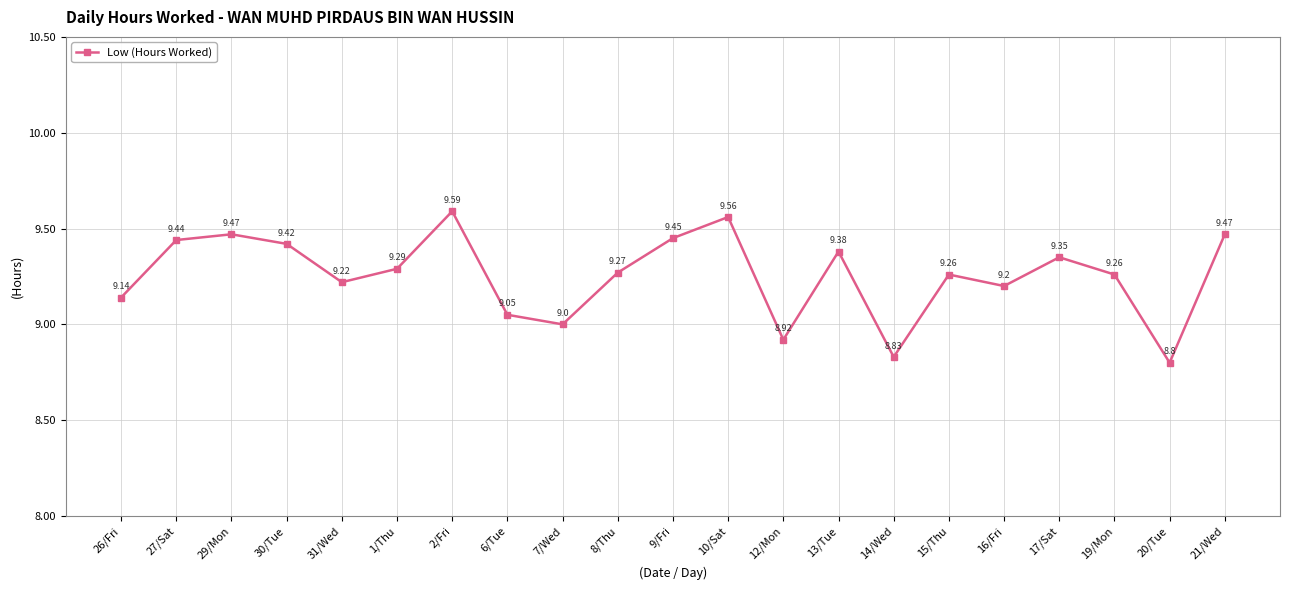

How many lines are shown in the chart?

1